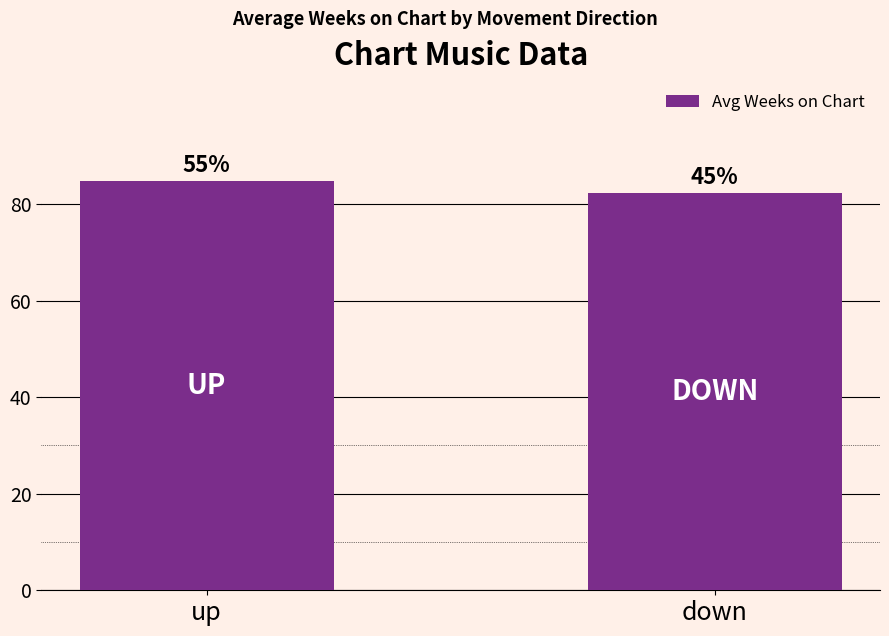

Are the bars horizontal?

No